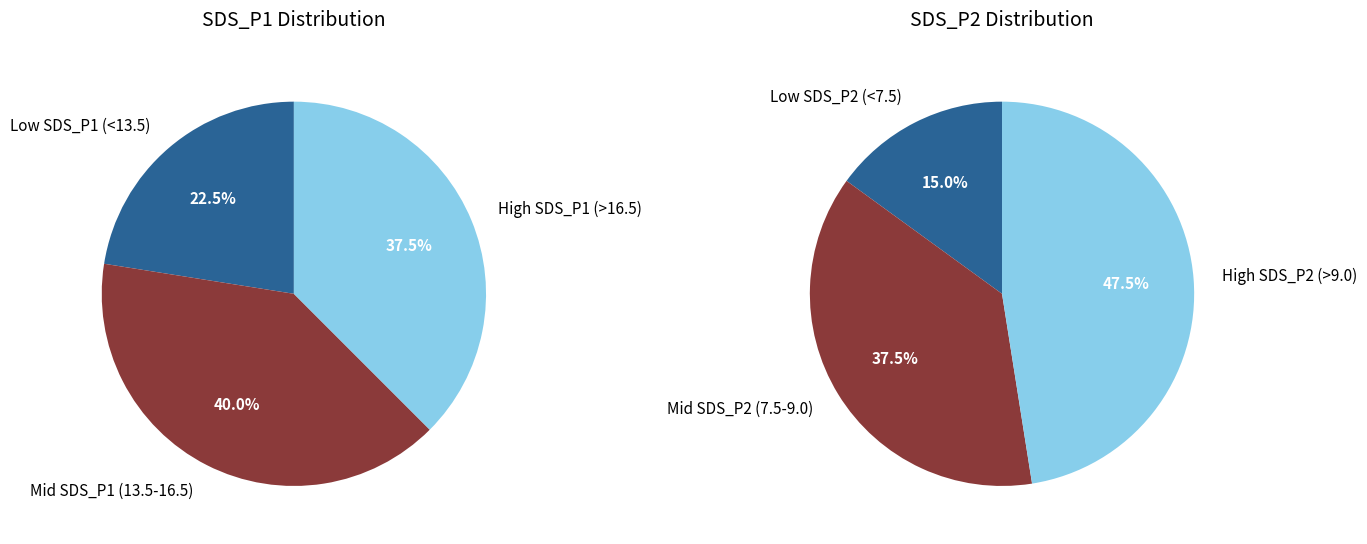

Rank the series at 15 from lowest to highest value.

SDS_P2, SDS_P1